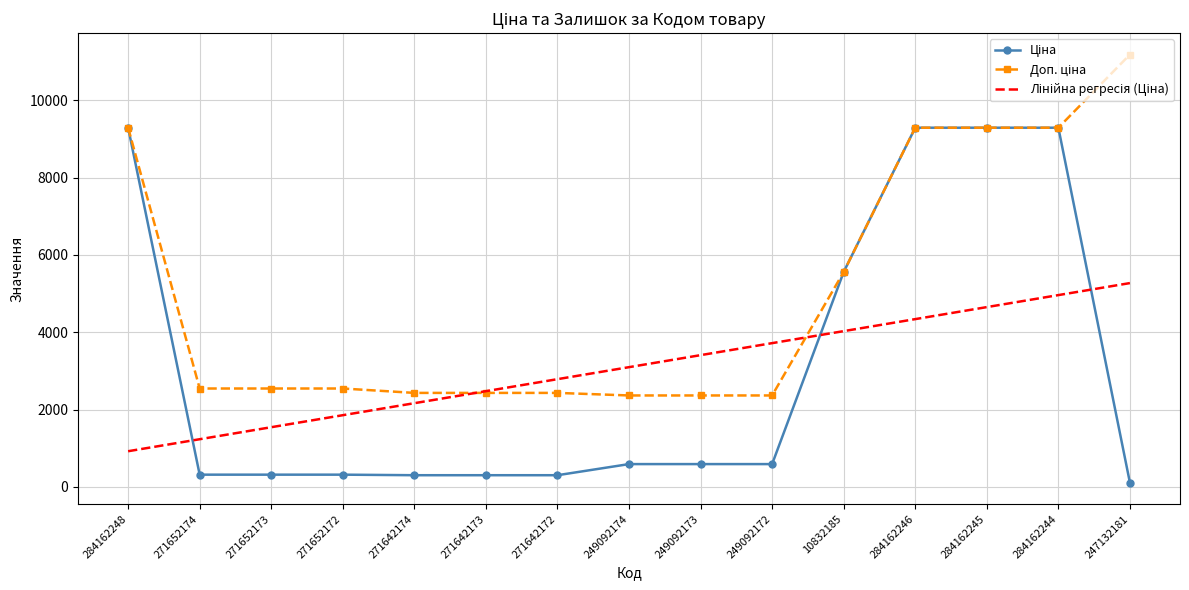

What is the difference between the highest and lowest values at 284162246?

4949.7